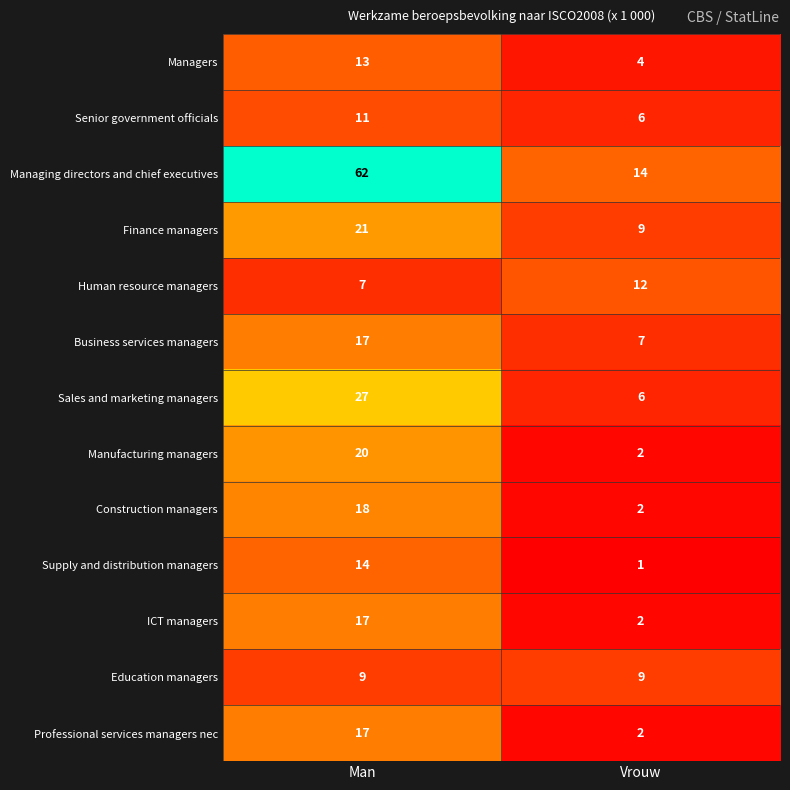

Which series changed the most between Man and Vrouw?

Managing directors and chief executives